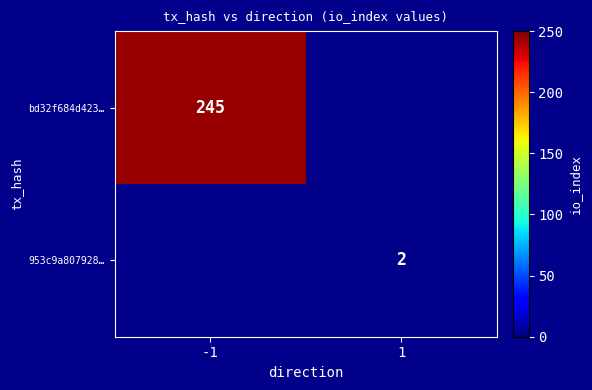

How many distinct data groups are displayed?

2